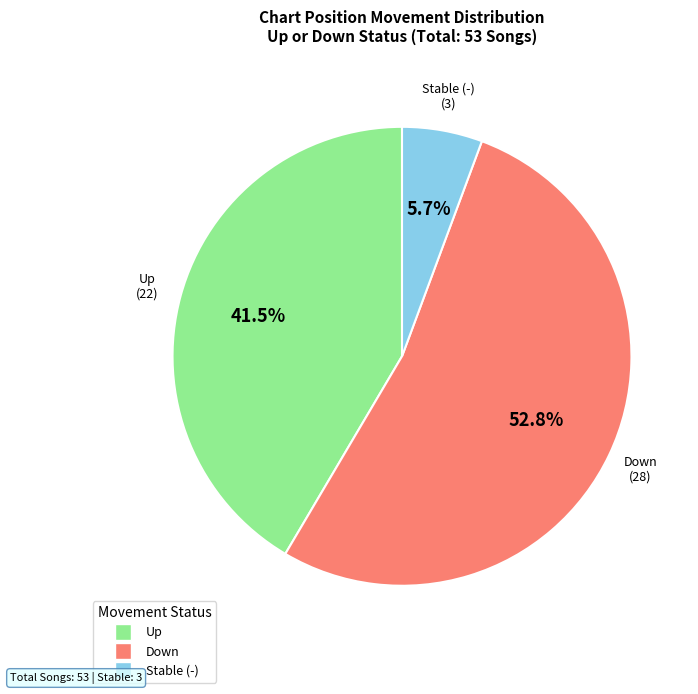

How many segments does this pie chart have?

3